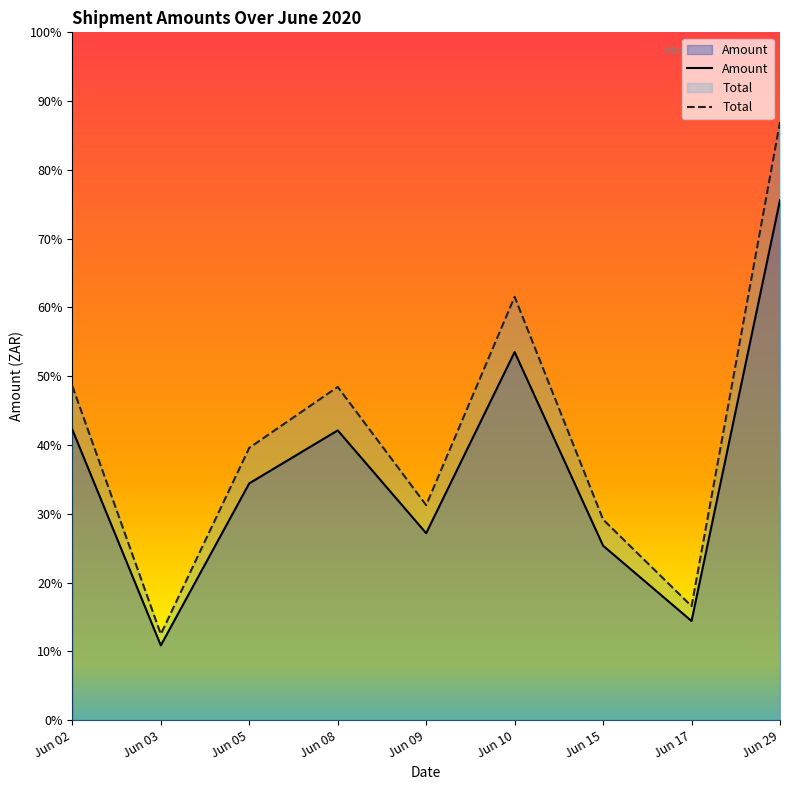

True or false: Amount and Total intersect in this chart.

False